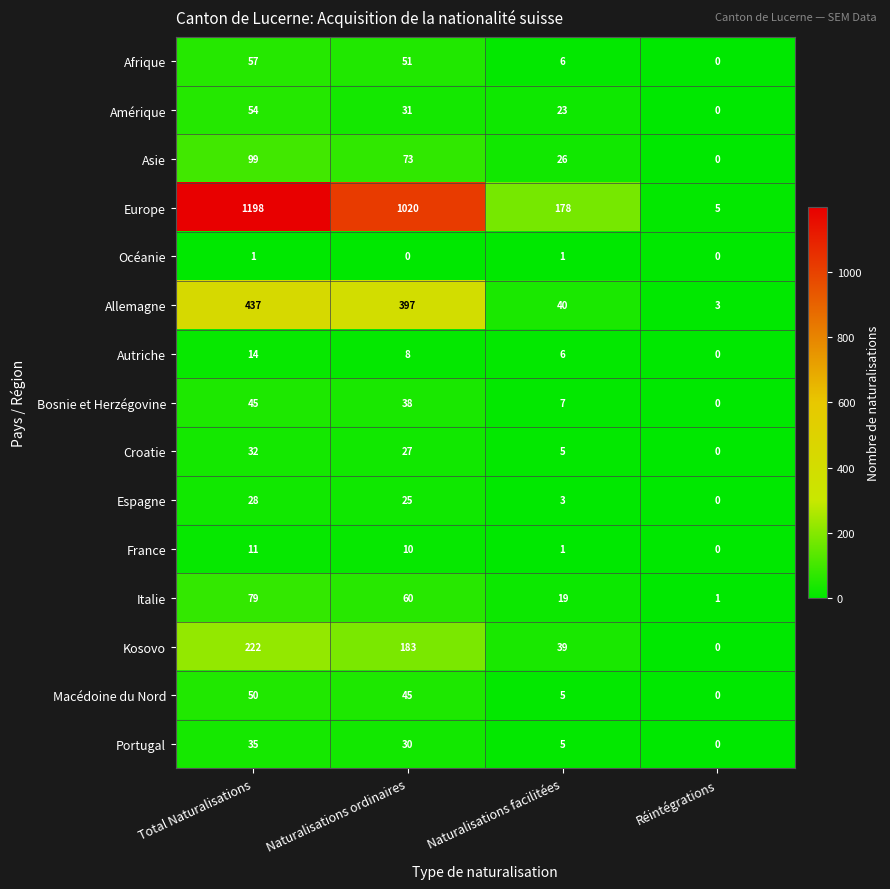

Rank the series at Total Naturalisations from lowest to highest value.

Océanie, France, Autriche, Espagne, Croatie, Portugal, Bosnie et Herzégovine, Macédoine du Nord, Amérique, Afrique, Italie, Asie, Kosovo, Allemagne, Europe